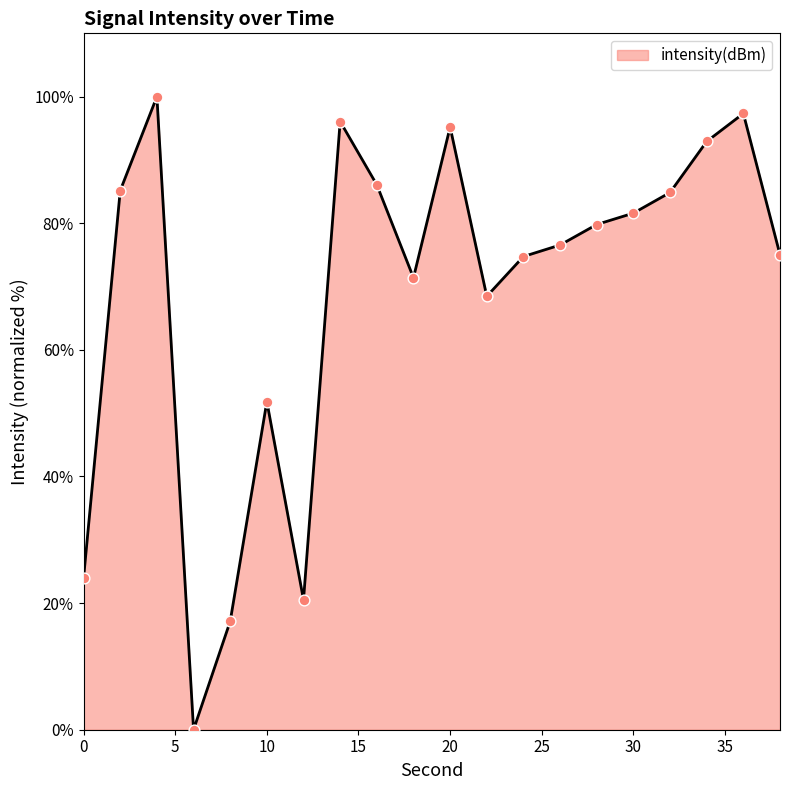

What is the maximum value shown in the chart?

100.0